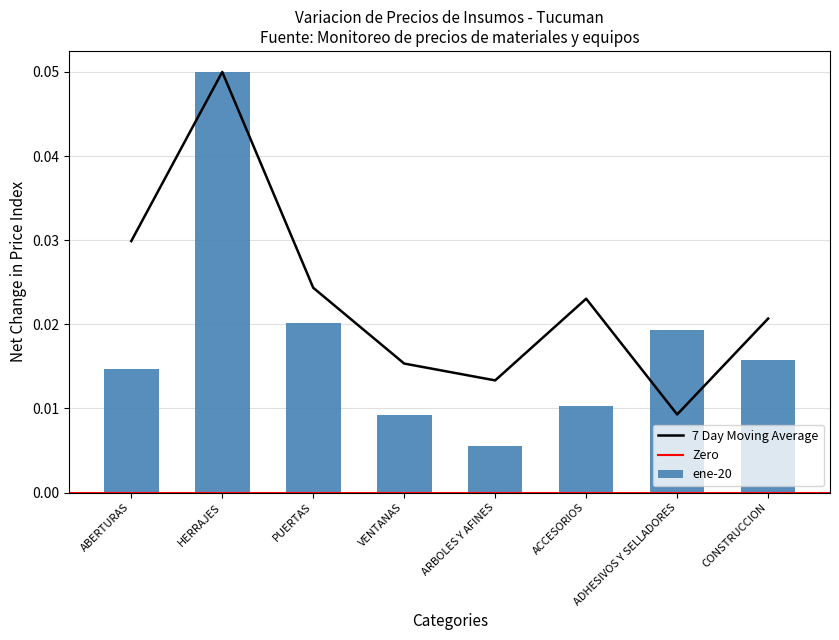

Where is 7 Day Moving Average nearest to the value 0?

ADHESIVOS Y SELLADORES